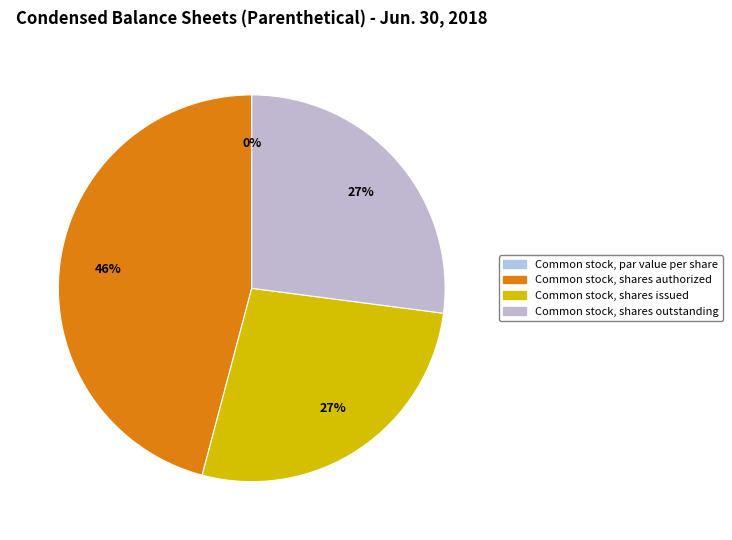

What is the largest slice in the pie chart?

Common stock, shares authorized